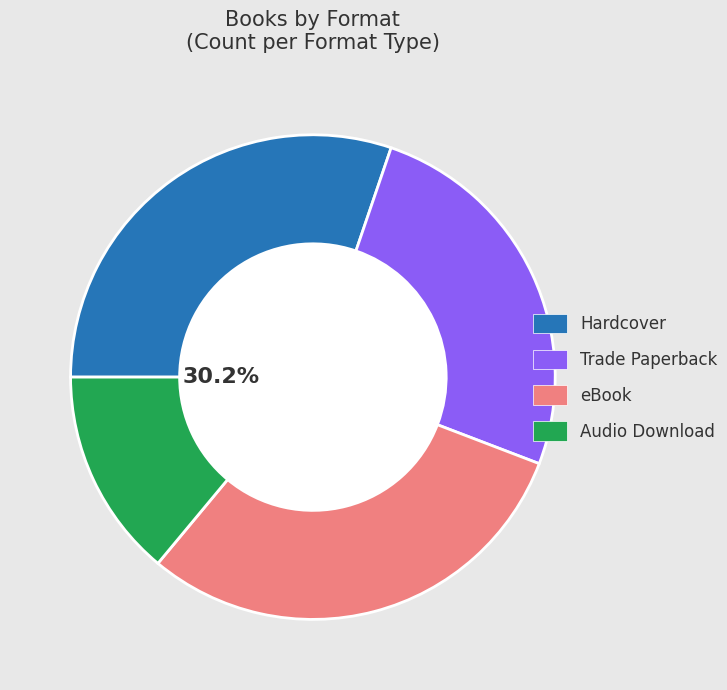

Which slice is the smallest?

Audio Download